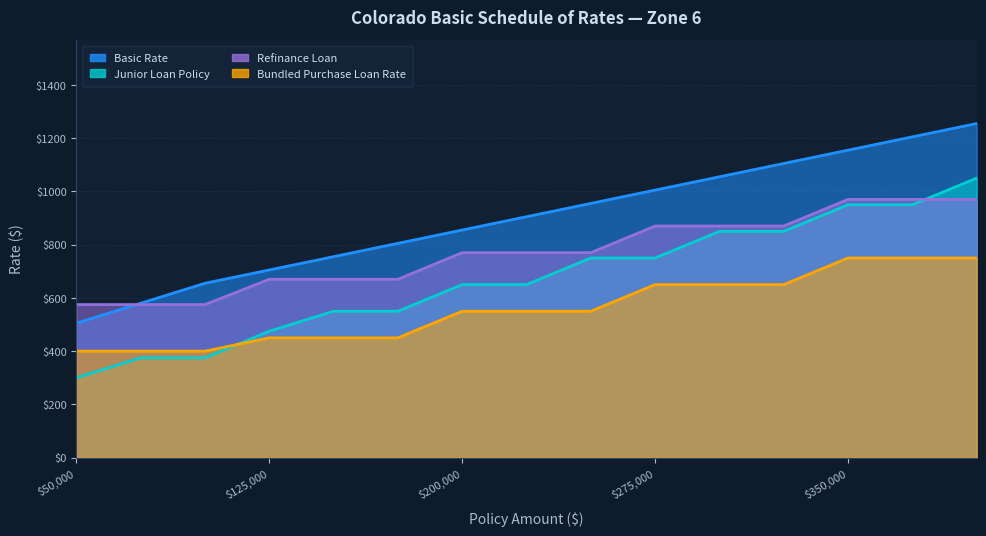

What is the difference between the maximum and minimum values in the Refinance Loan series?

395